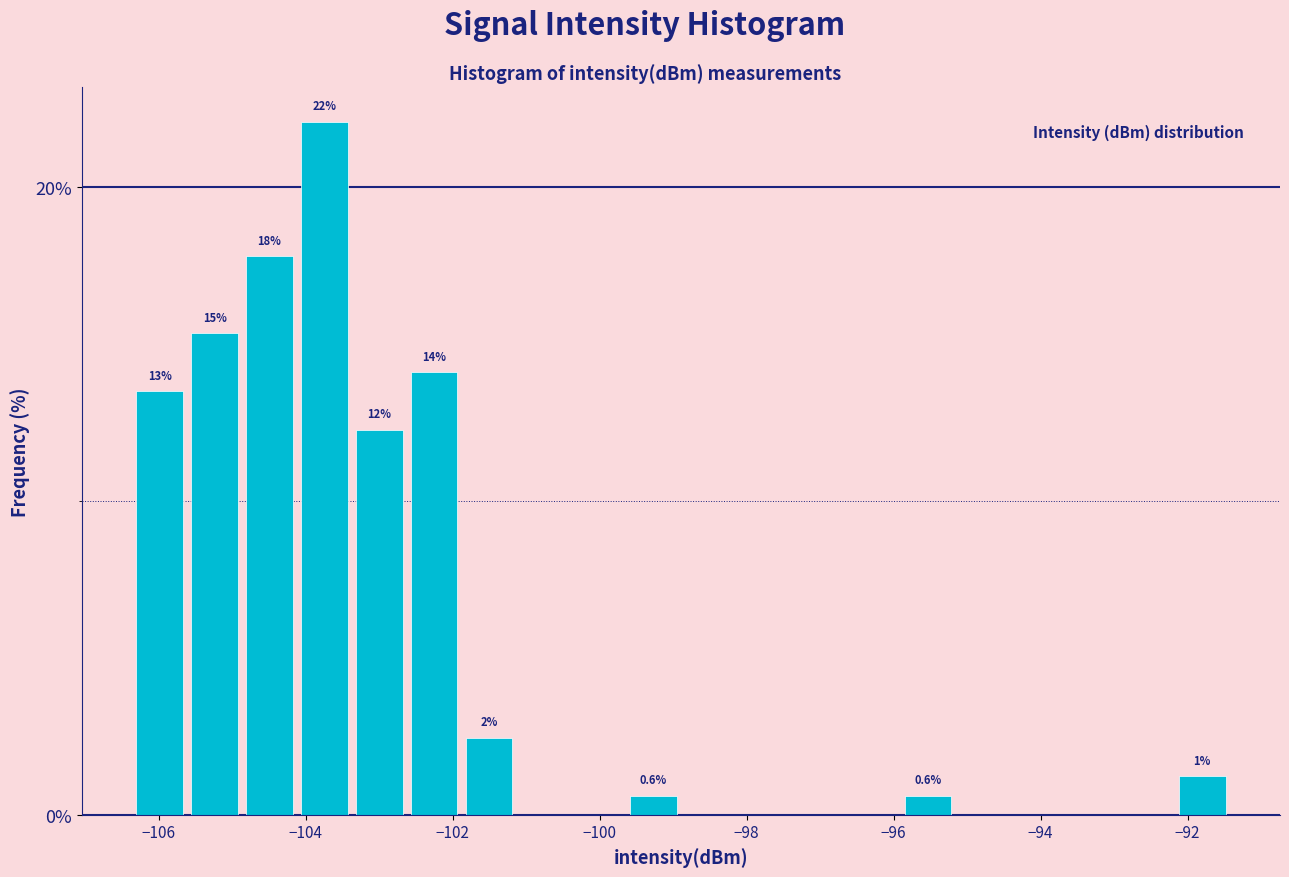

Read against the x-axis, roughly where is the centre of the tallest bar?

-103.8